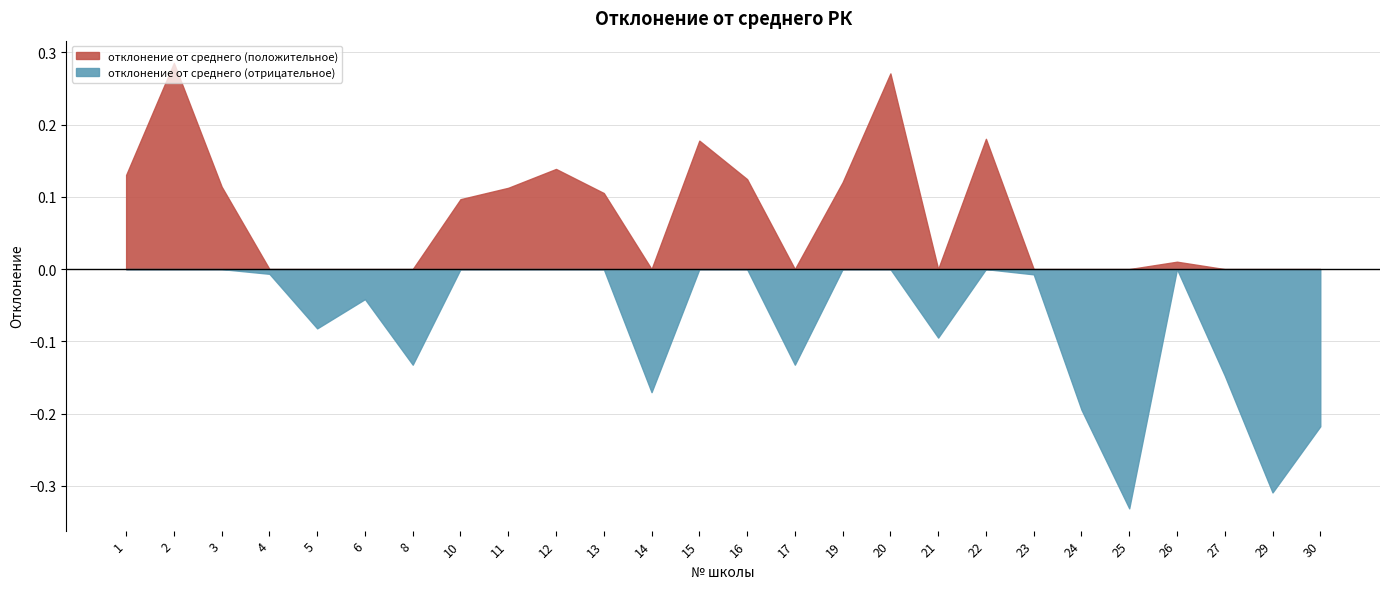

The value at 16 is 0.1. True or false?

True